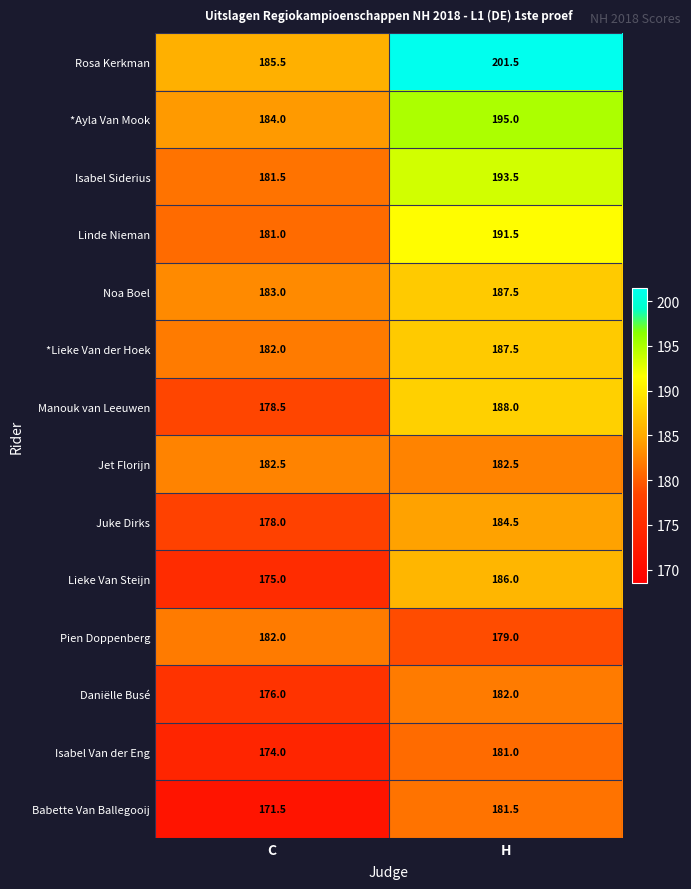

Where is Noa Boel nearest to the value 185?

C